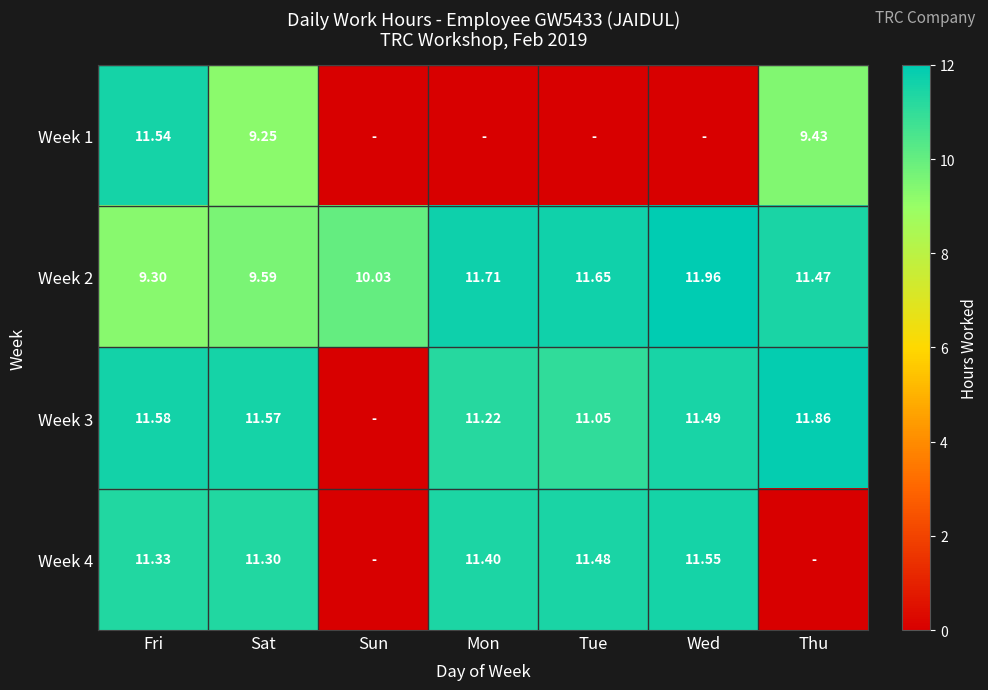

Where does the Week 2 series first go above 11?

Mon